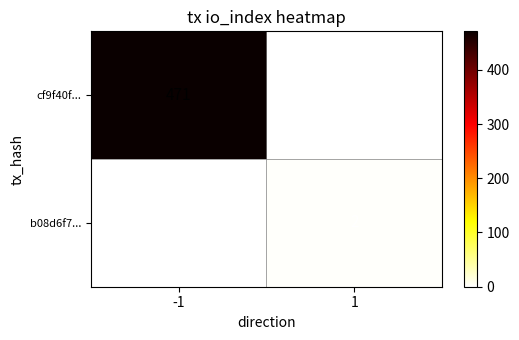

What is the sum of the cf9f40f... values at -1 and 1?

471